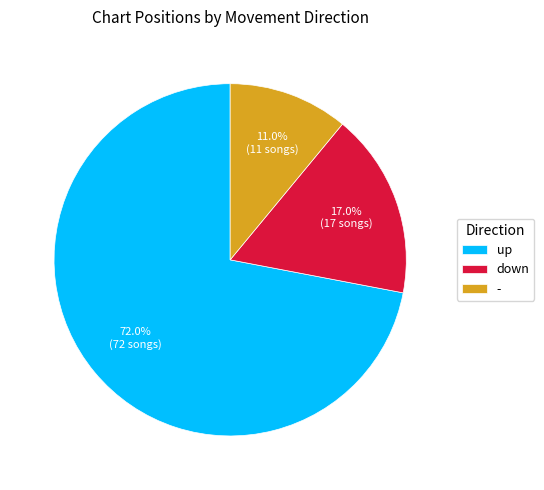

To the nearest percent, what is the difference between the largest and smallest slice percentages?

61%